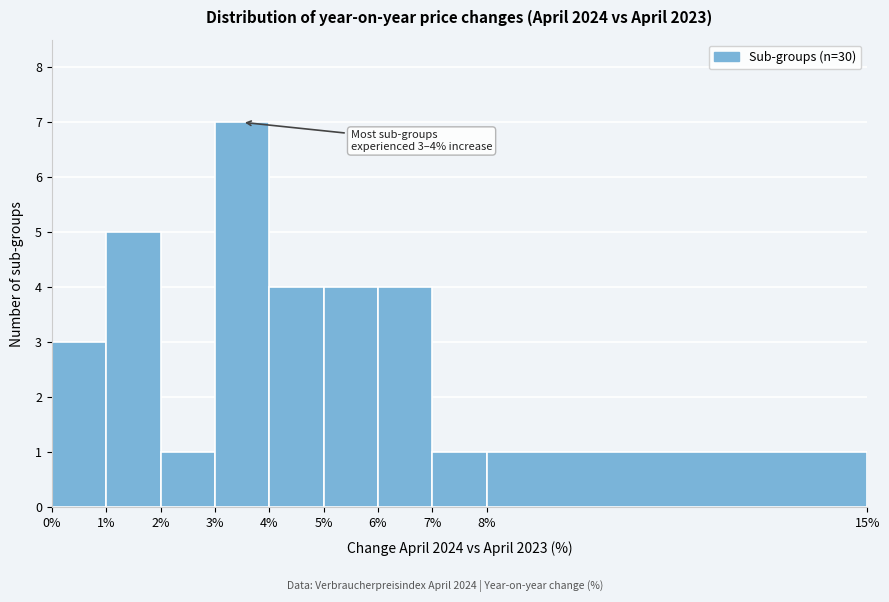

Over which range of the x-axis is the bar tallest?

3% to 4%